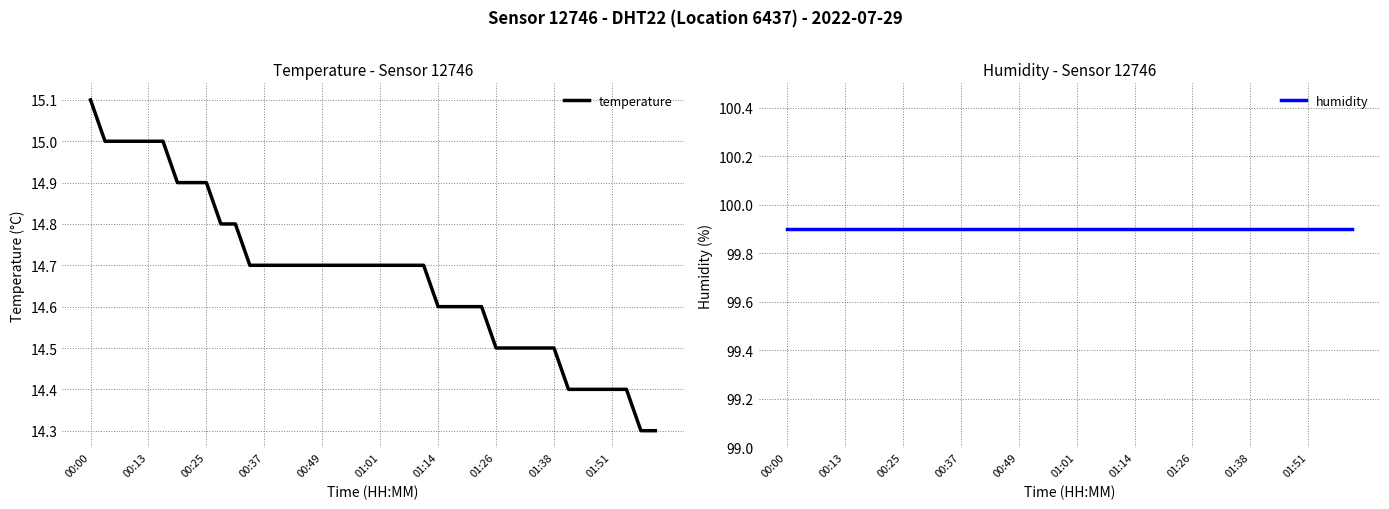

True or false: temperature has more than 2 points higher than both neighbors.

False